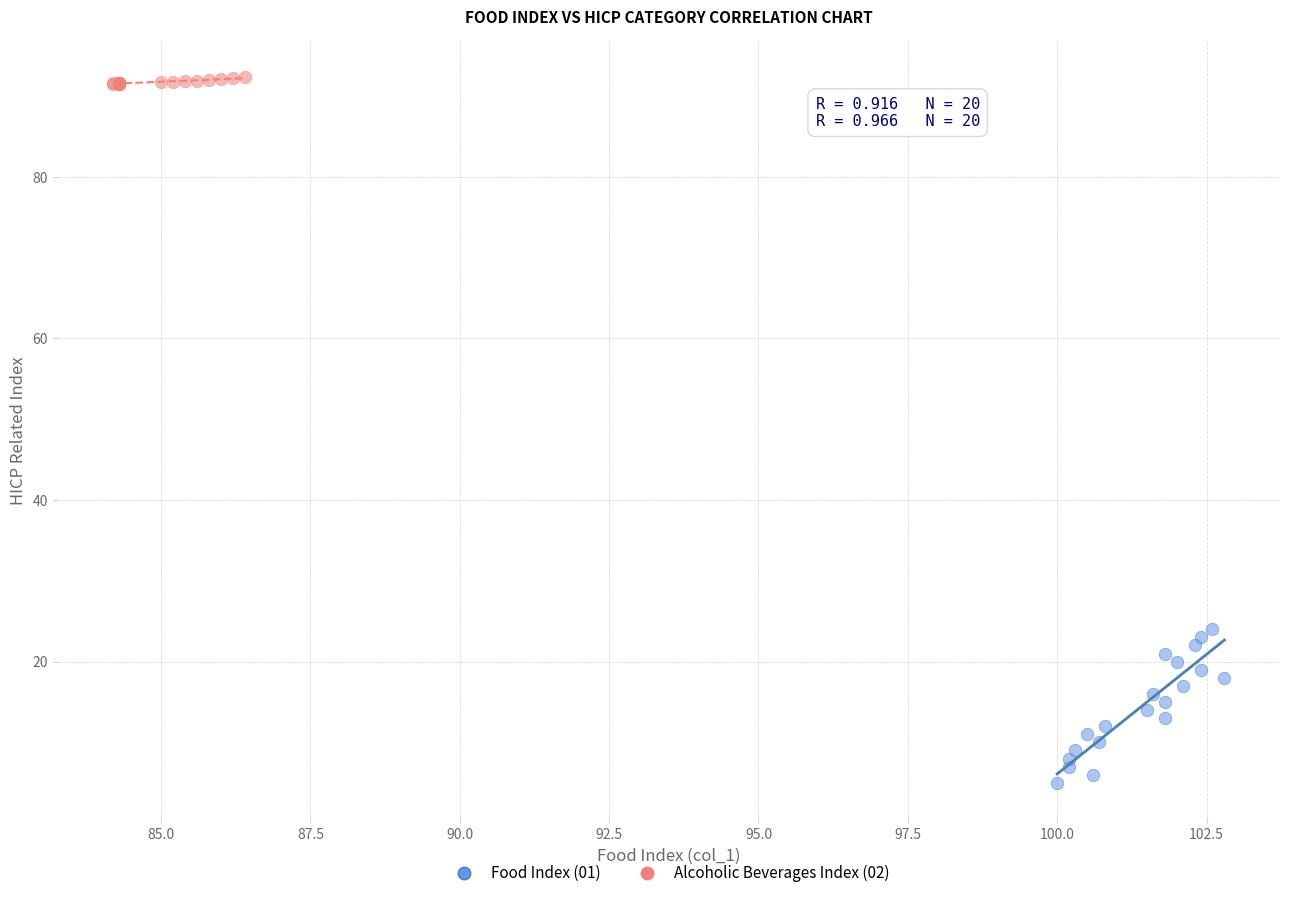

Which series has the largest Y range (max minus min)?

Food Index (01)